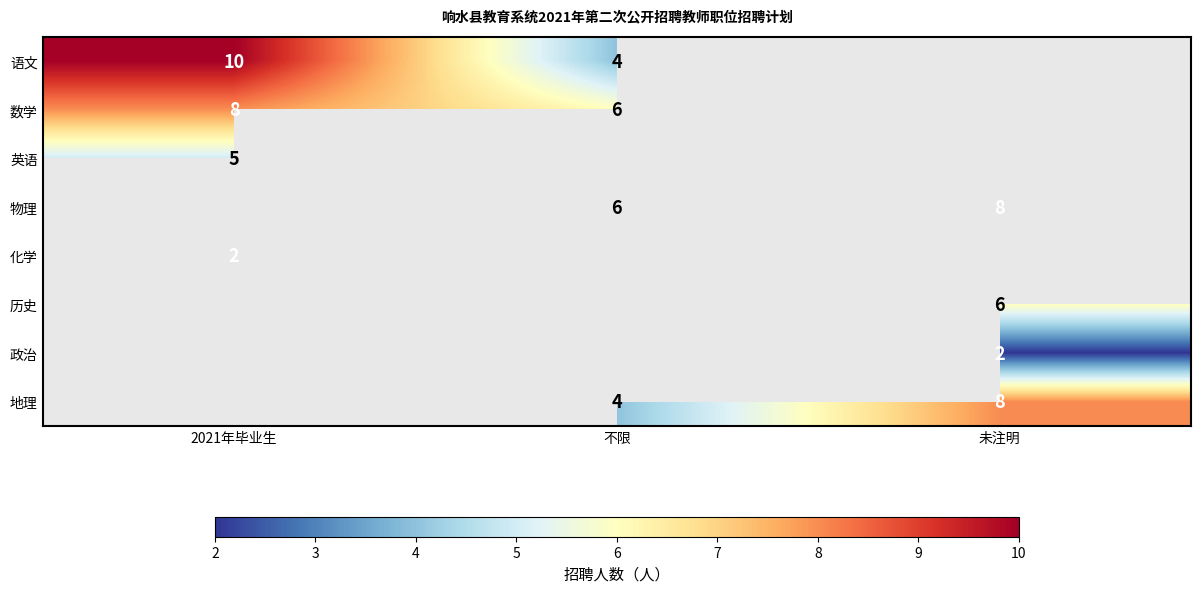

The value of 英语 at 2021年毕业生 is 5. True or false?

True